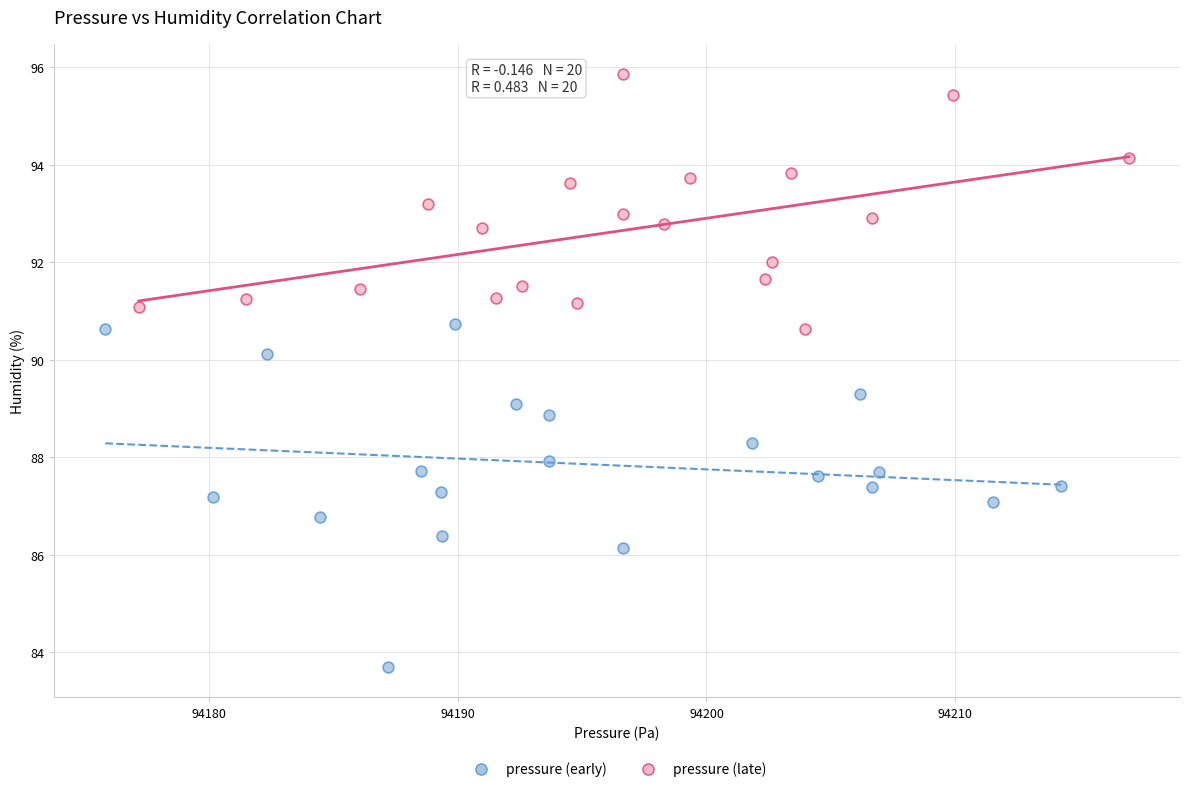

Which series has the largest Y range (max minus min)?

pressure (early)